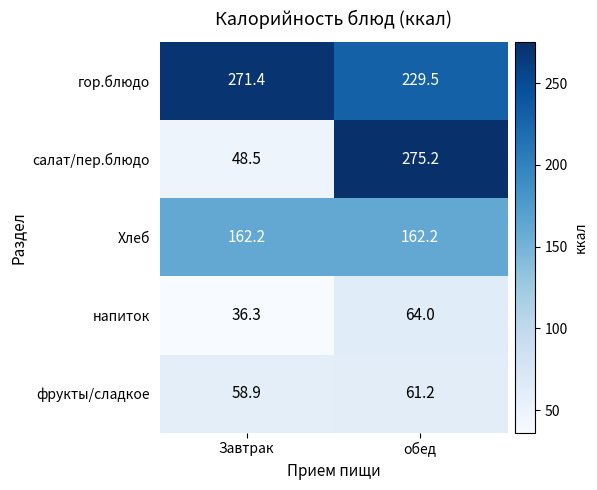

List the series in order of their peak value, lowest first.

фрукты/сладкое, напиток, Хлеб, гор.блюдо, салат/пер.блюдо